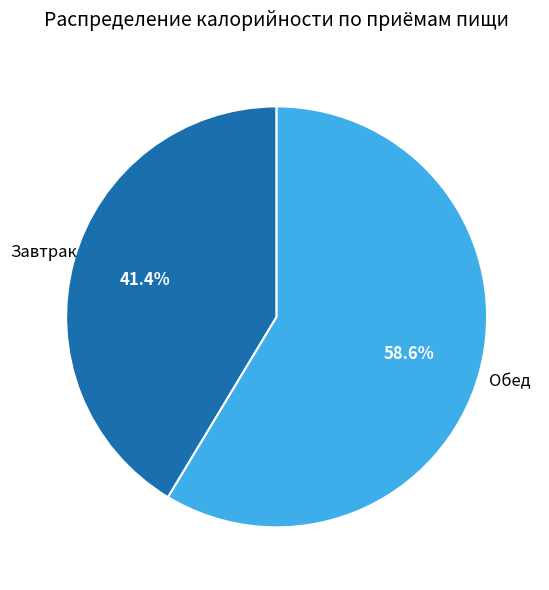

To the nearest percent, what percentage of the pie is Завтрак?

41%